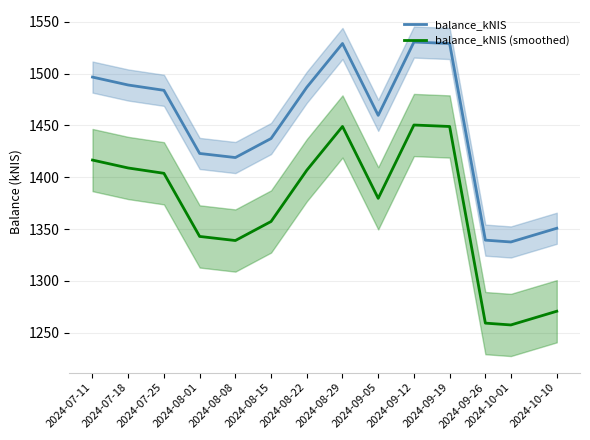

How many data points does each series have?

14